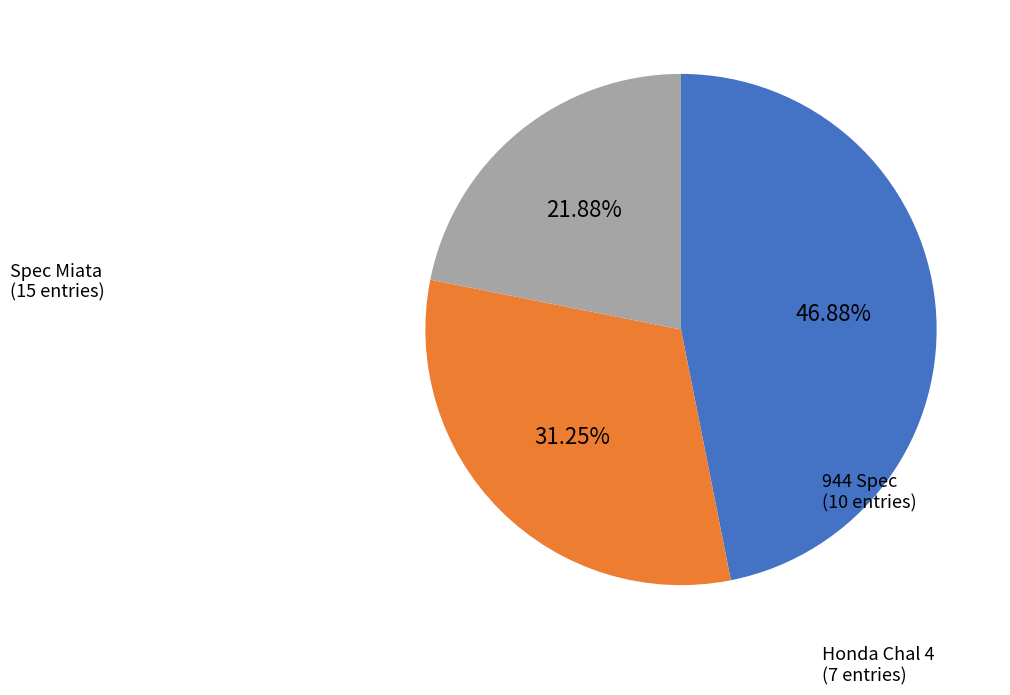

Count the number of slices in the pie.

3